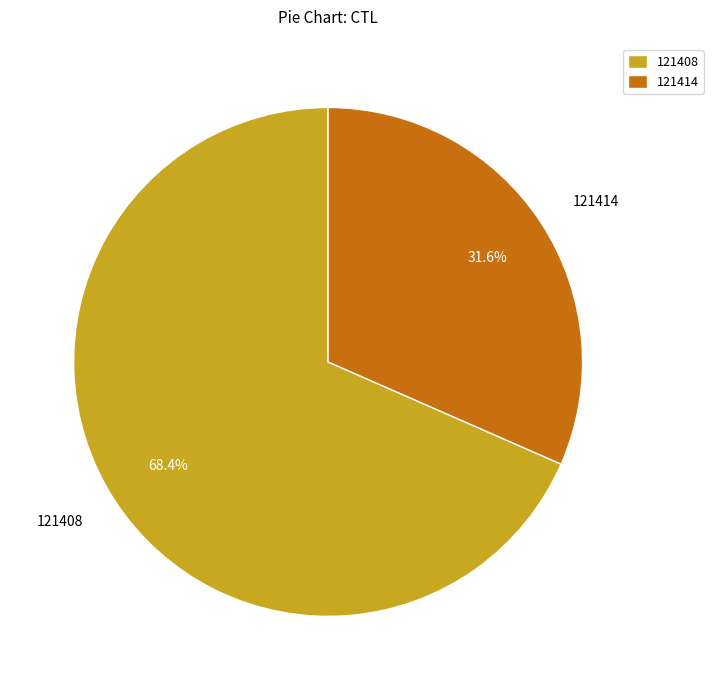

How many segments does this pie chart have?

2